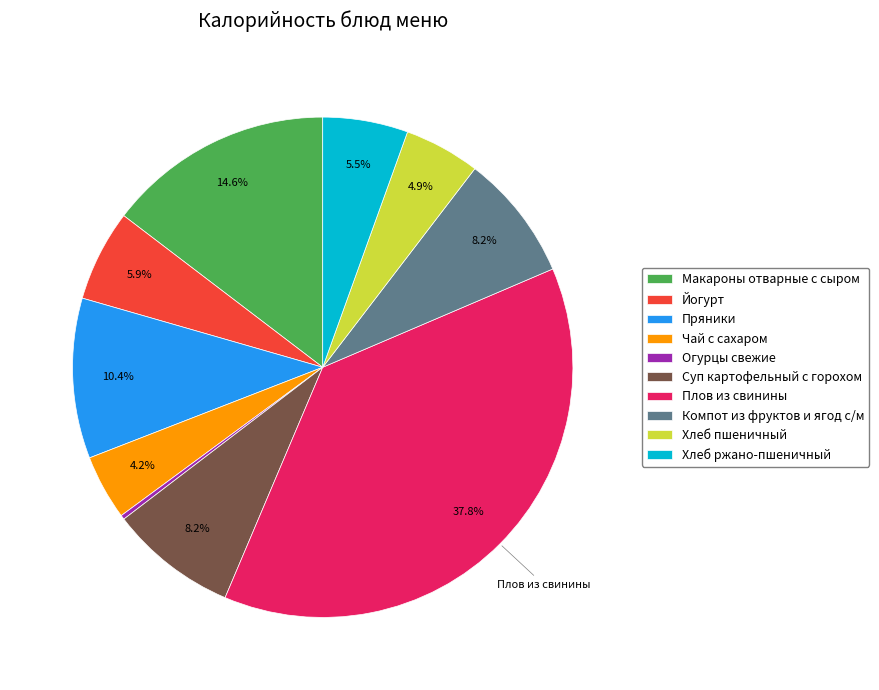

Is the sum of Хлеб пшеничный and Суп картофельный с горохом greater than half?

No